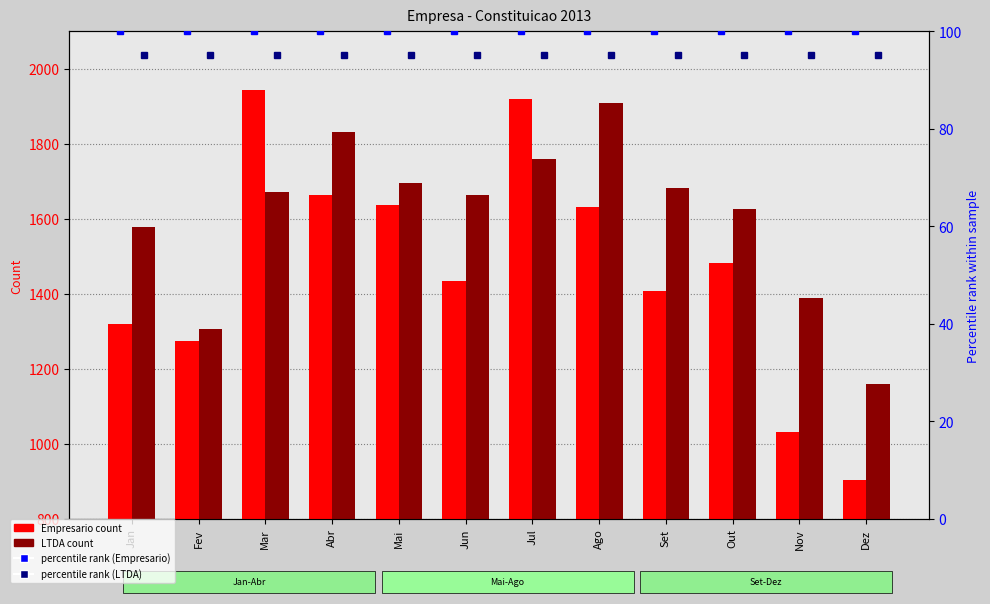

Reading right to left, extract all data points from this chart.

Empresario (count): 903	1032	1483	1408	1630	1919	1435	1636	1664	1942	1273	1318
LTDA (count): 1158	1389	1627	1683	1908	1758	1664	1696	1832	1670	1307	1578
percentile rank (Empresario): 100	100	100	100	100	100	100	100	100	100	100	100
percentile rank (LTDA): 95	95	95	95	95	95	95	95	95	95	95	95